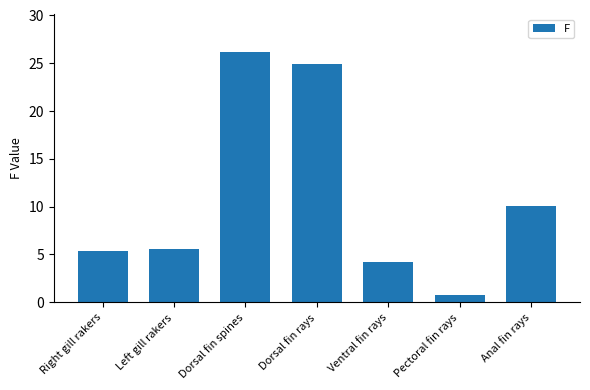

What is the average value?

11.0